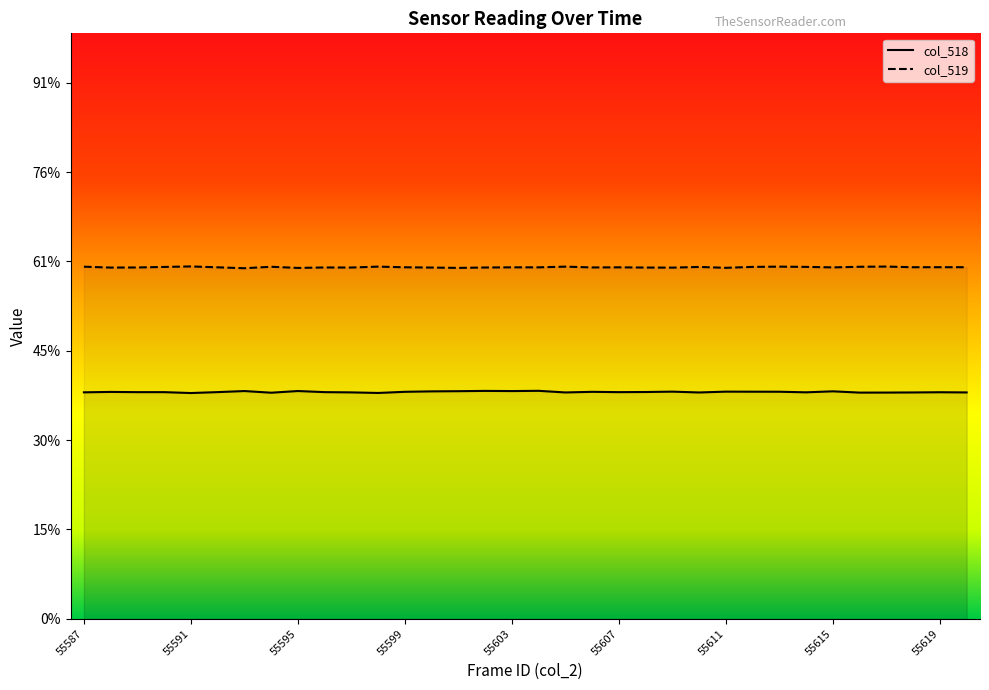

The col_518 series shows 25338 at 55605. True or false?

True